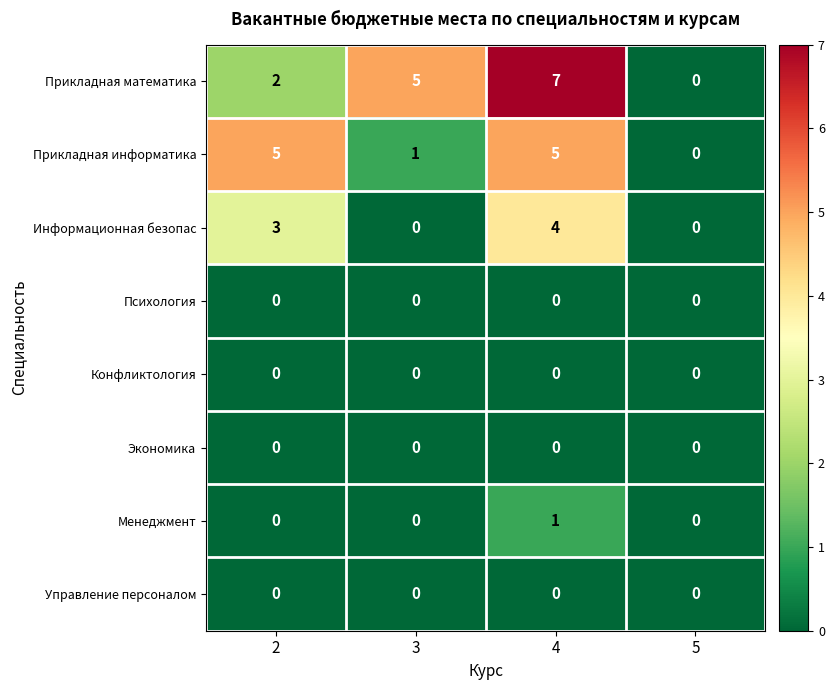

At which category is the sum across all series the highest?

4